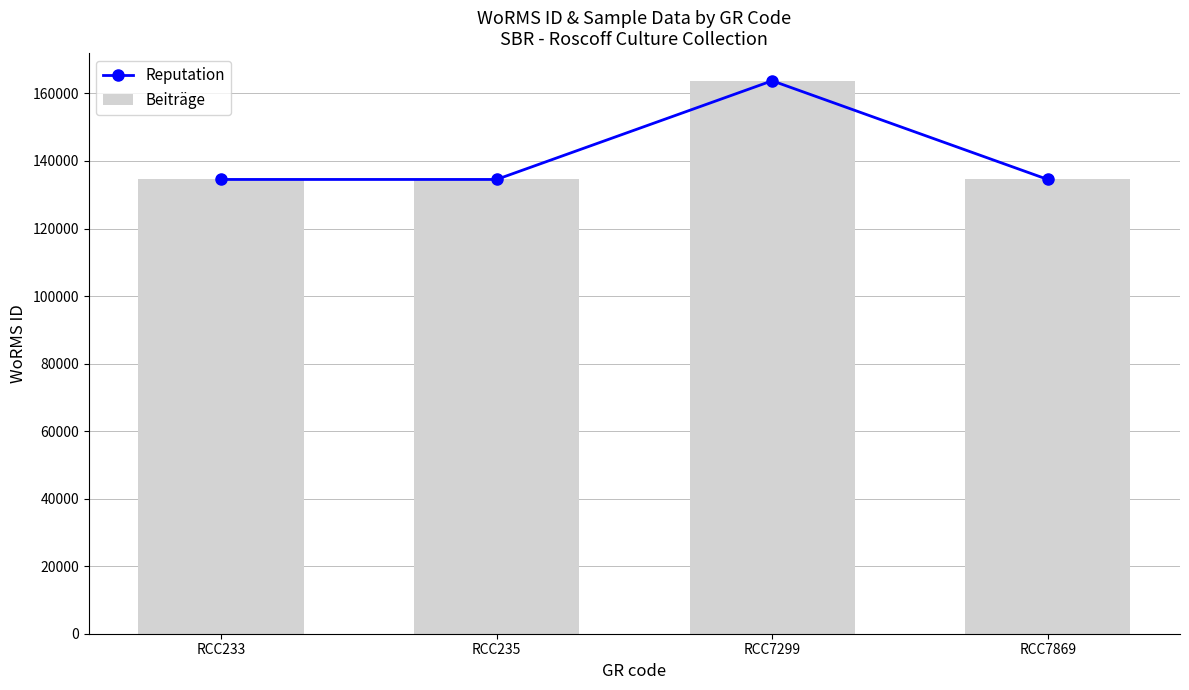

How many data points does each series have?

4